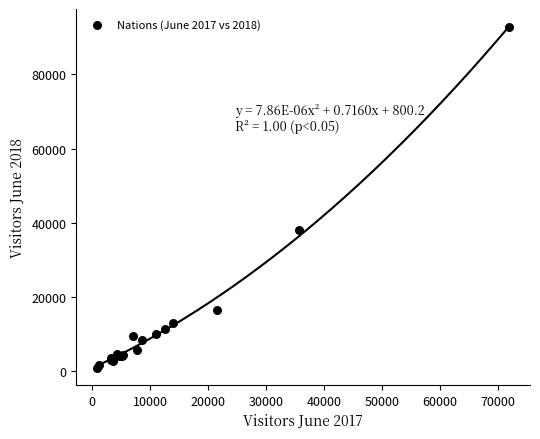

What Y value in the scatter plot is closest to 46878?

38097